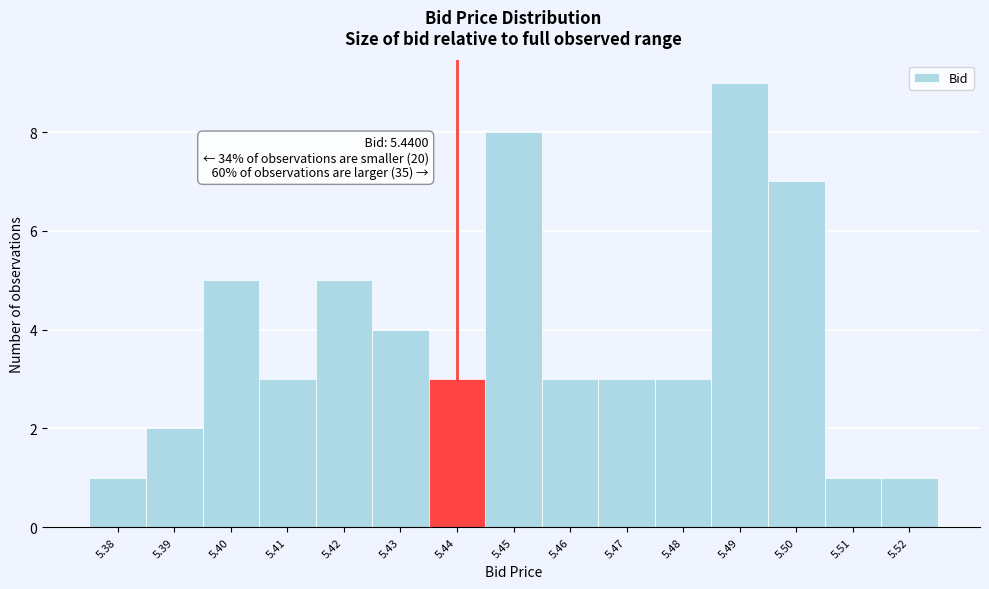

Over which range of the x-axis is the bar tallest?

5.485 to 5.495